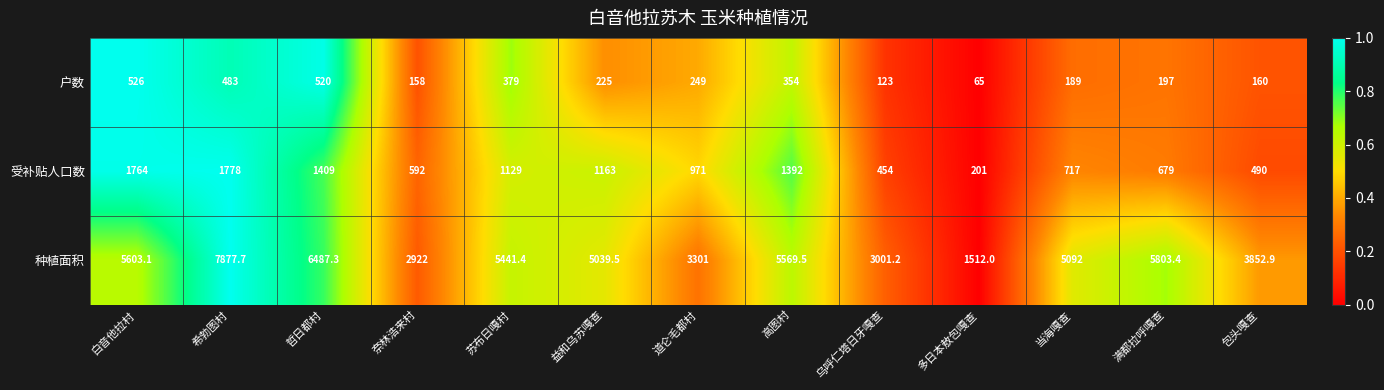

Which series has the largest total across all categories?

种植面积